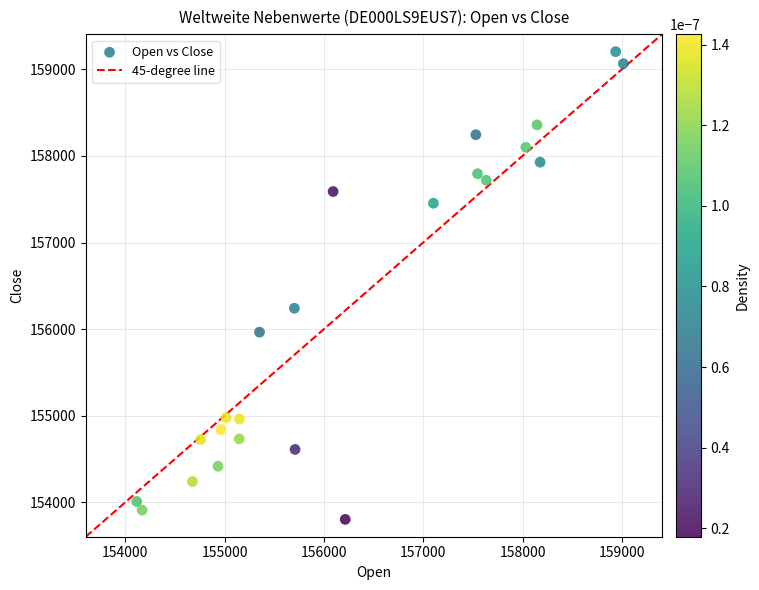

What is the range of X values (max minus min)?

4899